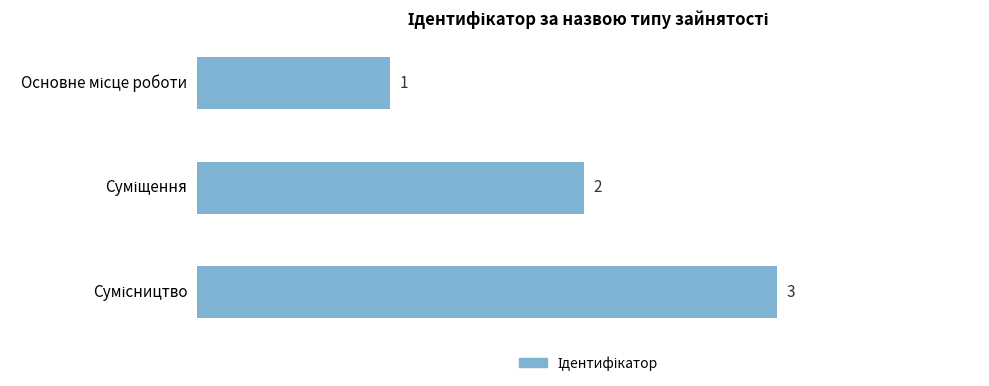

How many data points does each series have?

3